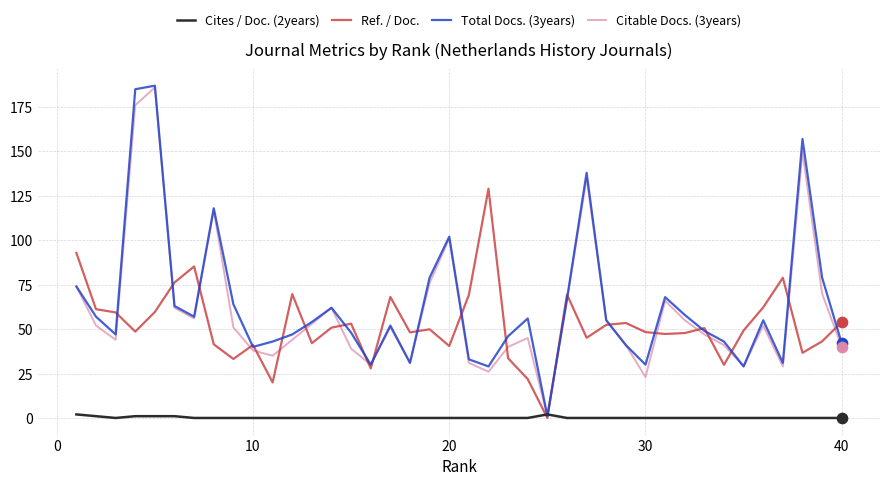

What is the maximum value shown in the chart?

187.0